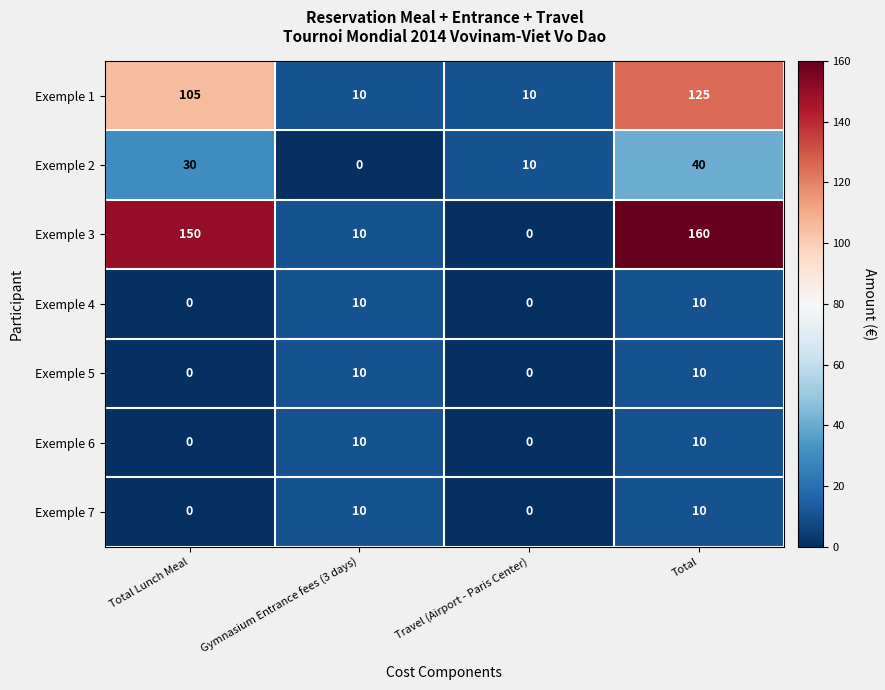

What is the difference between the highest and lowest values at Travel (Airport - Paris Center)?

10